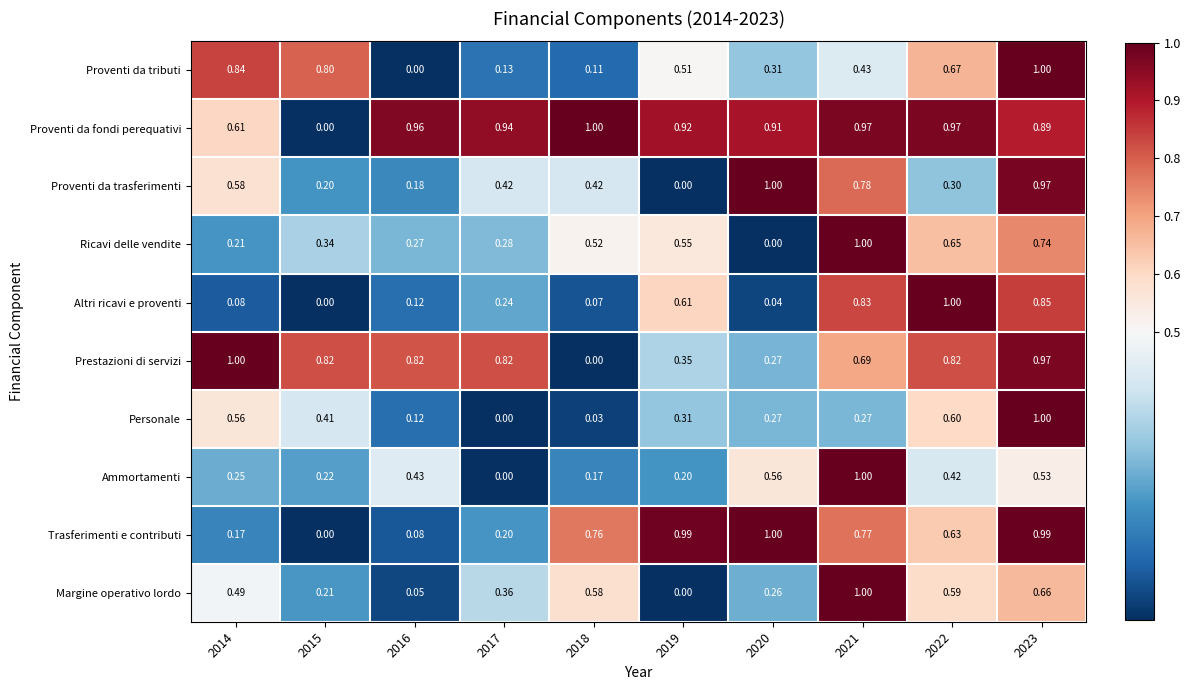

Is the value of Proventi da fondi perequativi at 2023 greater than the value of Proventi da trasferimenti at 2023?

No